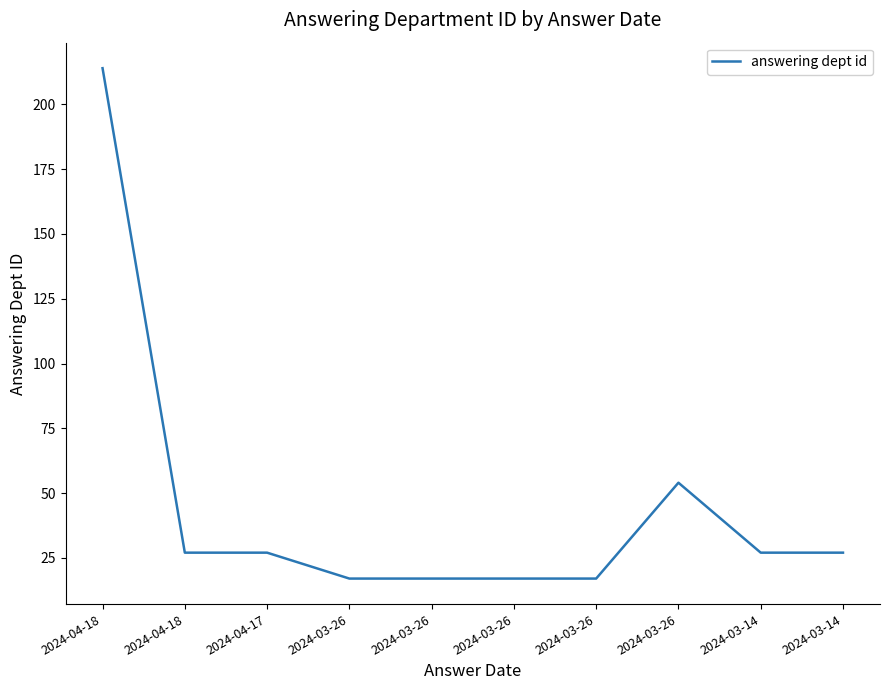

Does the chart have visible grid lines?

No